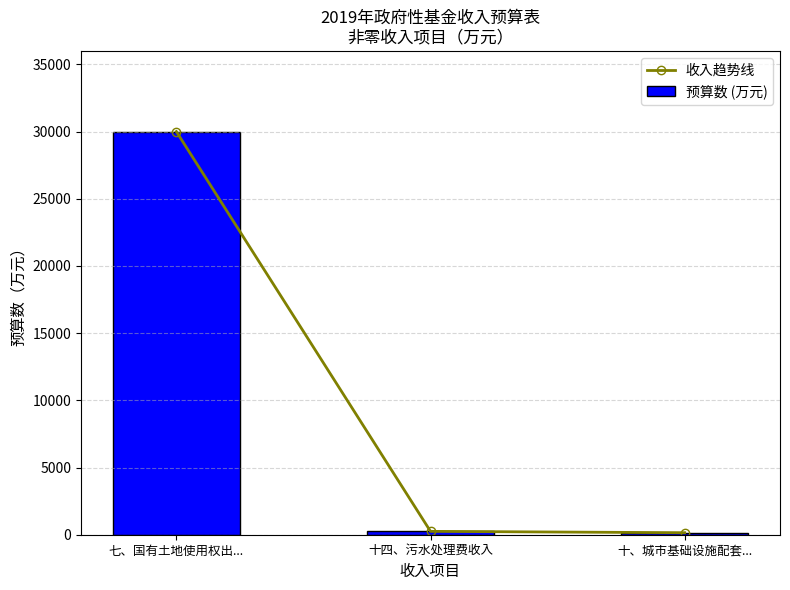

What is the difference between the maximum and minimum values in the 预算数 (万元) series?

29850